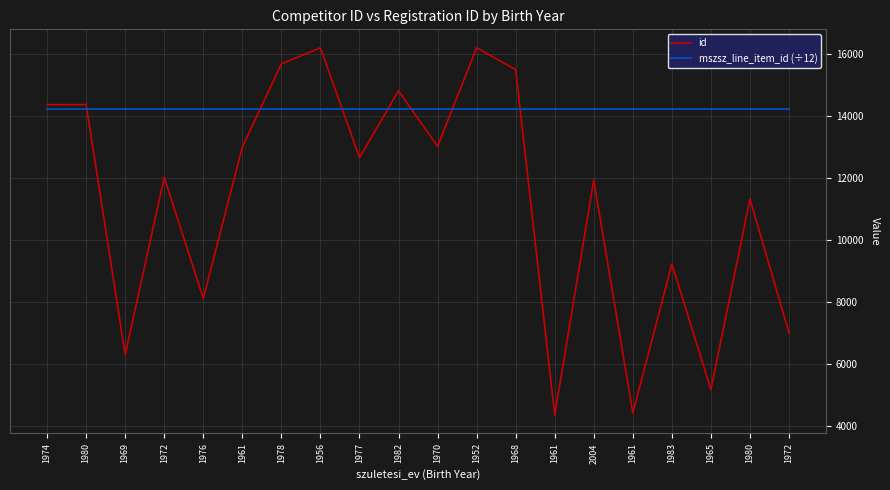

Is the value of mszsz_line_item_id (÷12) at 1983 greater than the value of id at 1978?

No